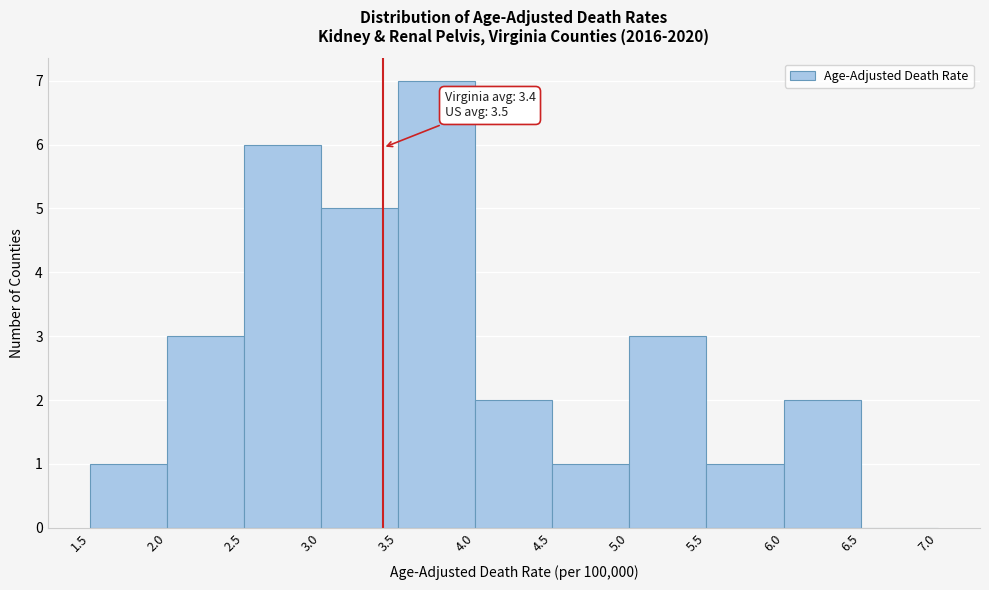

Which range on the x-axis has the tallest bar?

3.5 to 4.0